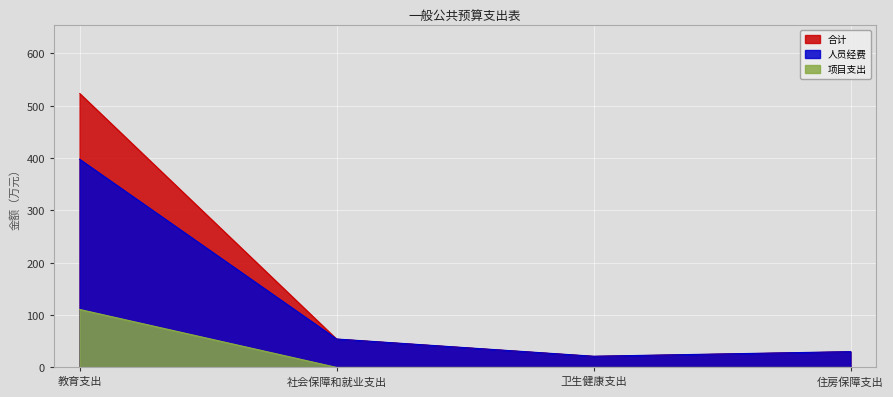

List the series in order of their overall mean, lowest first.

项目支出, 人员经费, 合计